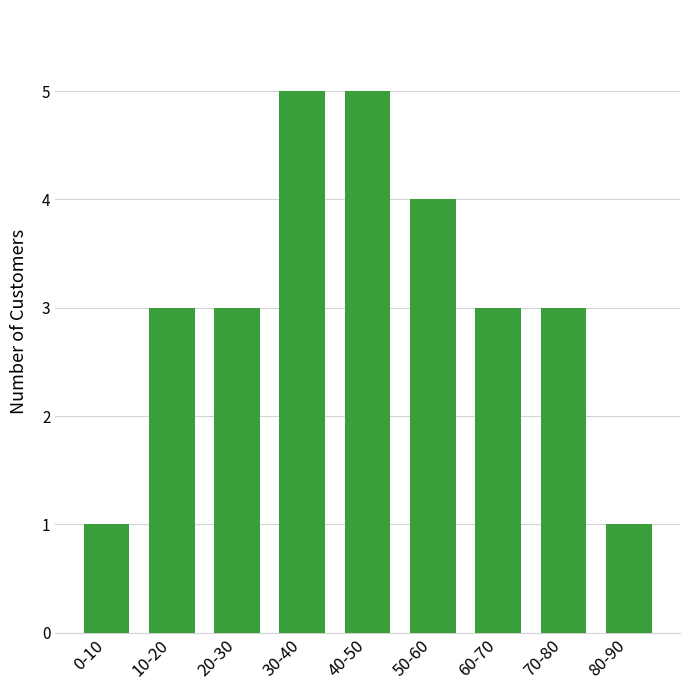

Reading right to left, what are all the values shown in this chart?

1	3	3	4	5	5	3	3	1